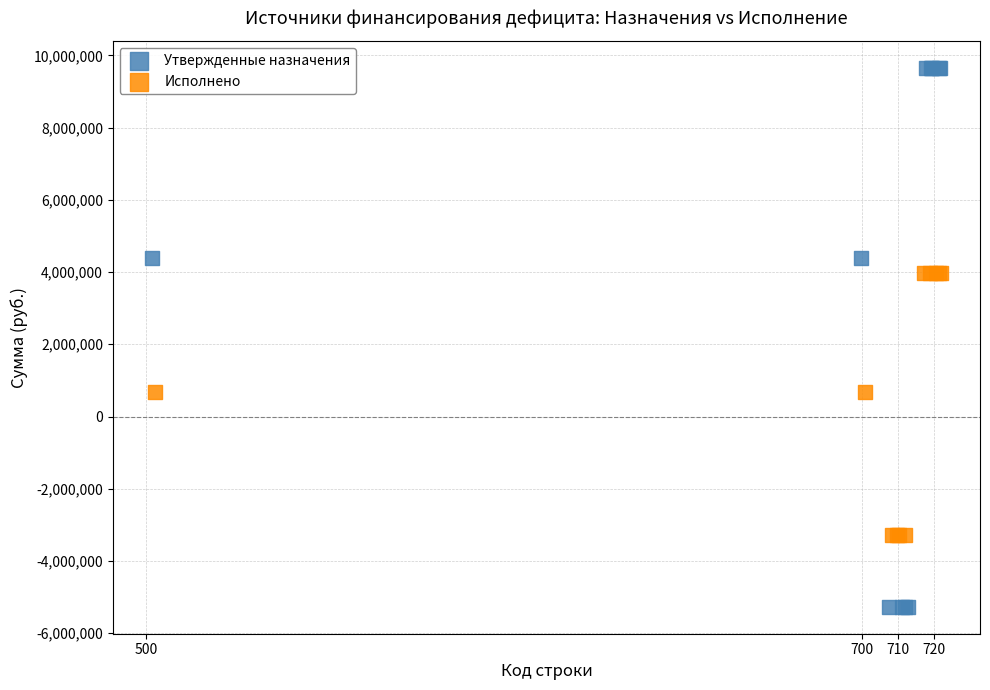

What are all the series names shown in the legend?

Утвержденные назначения, Исполнено